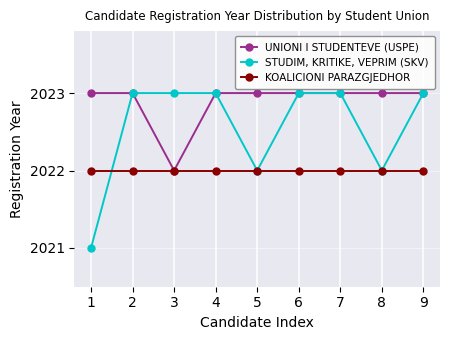

True or false: KOALICIONI PARAZGJEDHOR has a value of 2681 at 7.

False